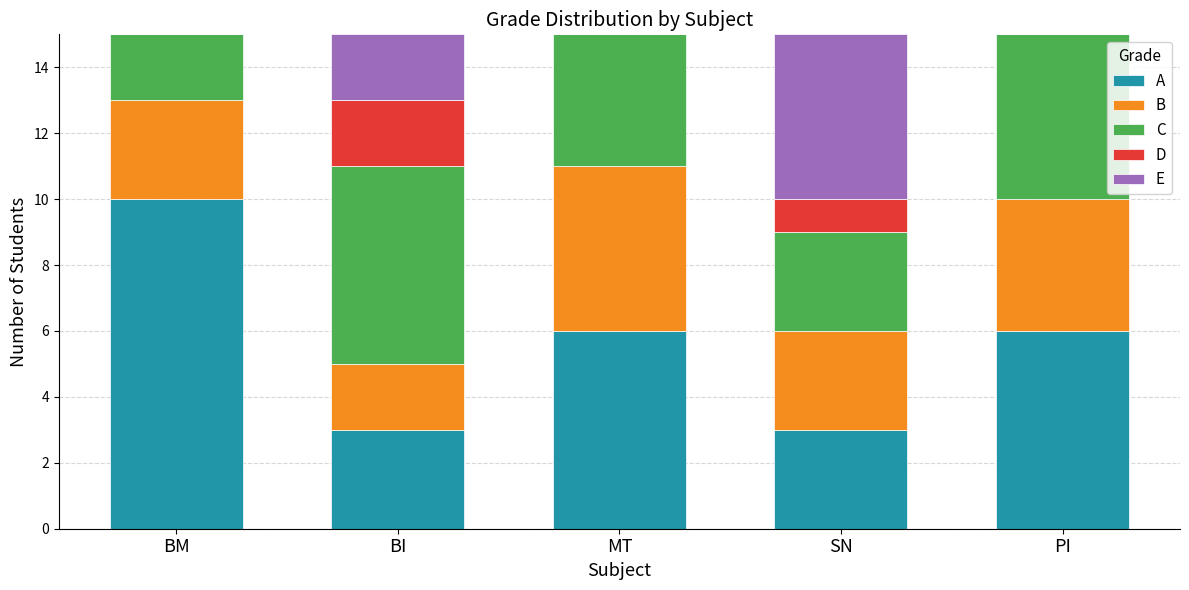

What is the total value across all series at BM?

15